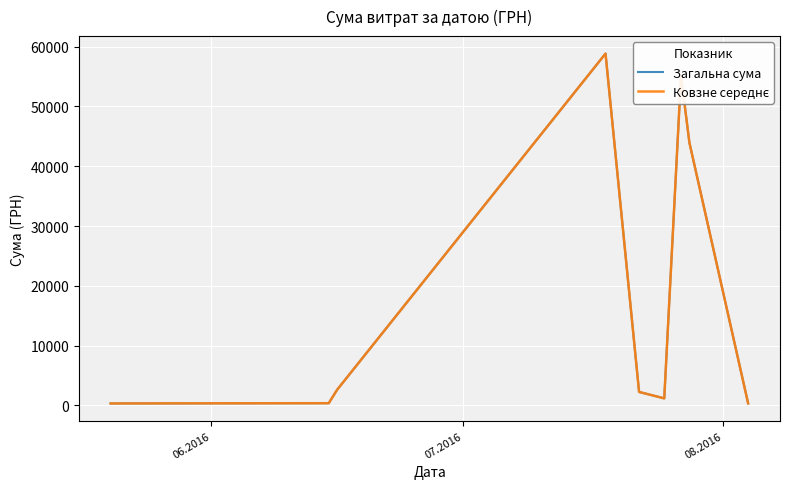

Does the chart display data point markers on the line(s)?

No